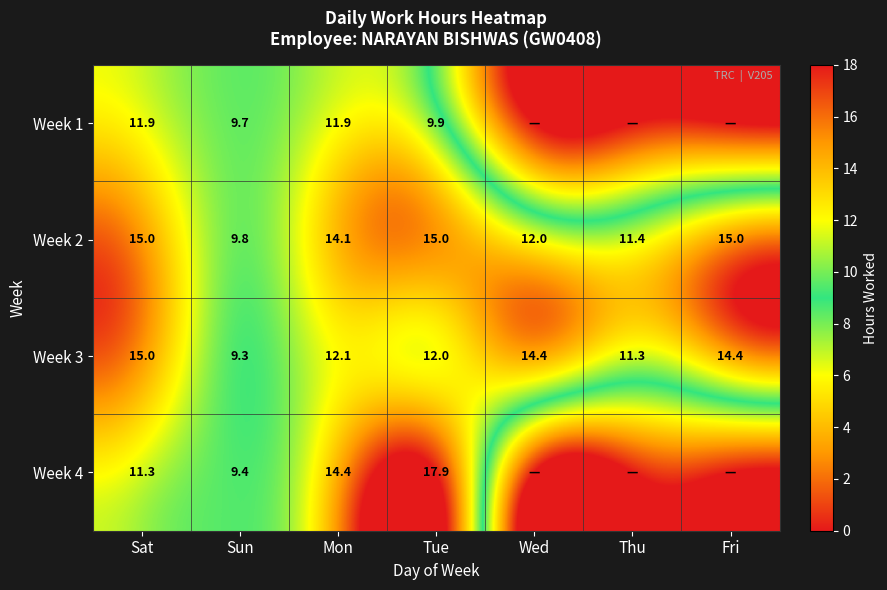

At Sun, list the series in order from smallest to largest.

Week 3, Week 4, Week 1, Week 2